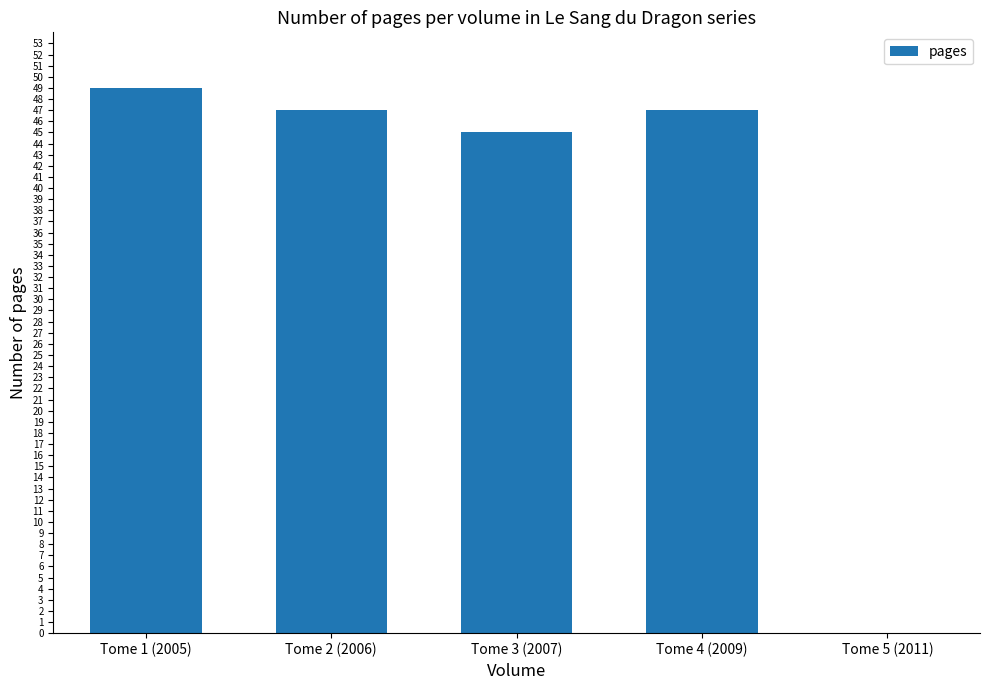

The value at Tome 5 (2011) is 0. True or false?

True